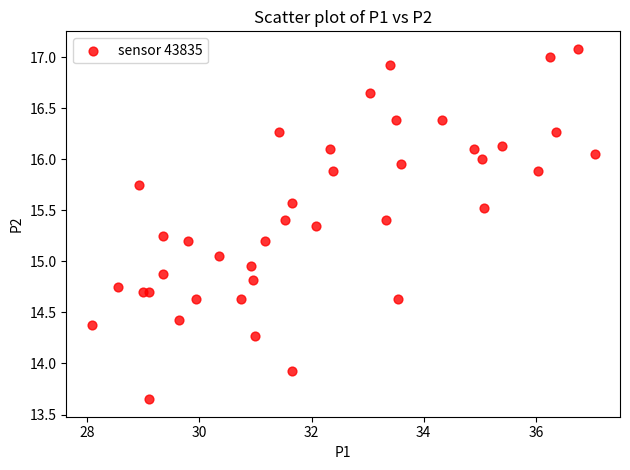

What is the range of Y values (max minus min)?

3.4